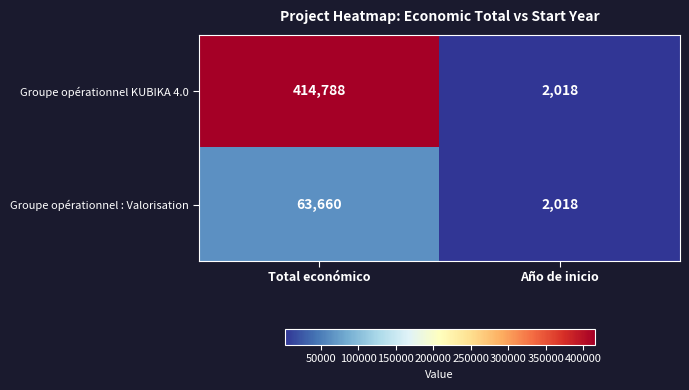

True or false: Groupe opérationnel KUBIKA 4.0 has a value of 2018 at Año de inicio.

True